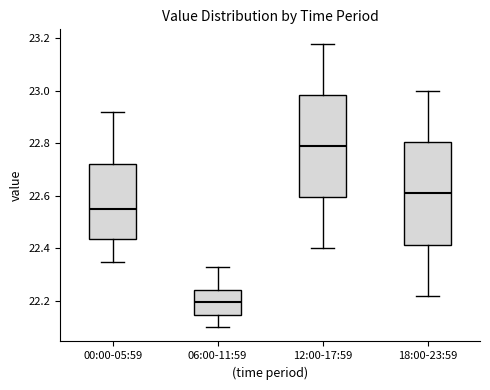

Which box has the highest median line?

12:00-17:59